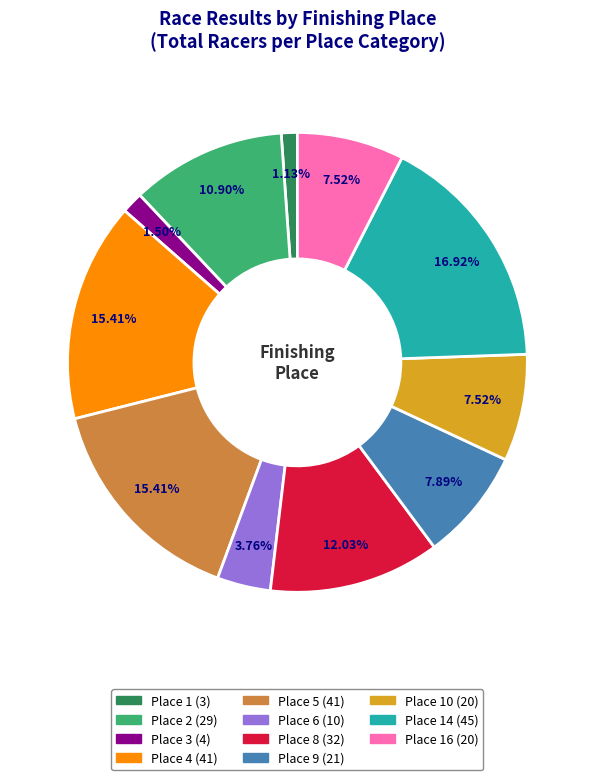

How many segments does this pie chart have?

11